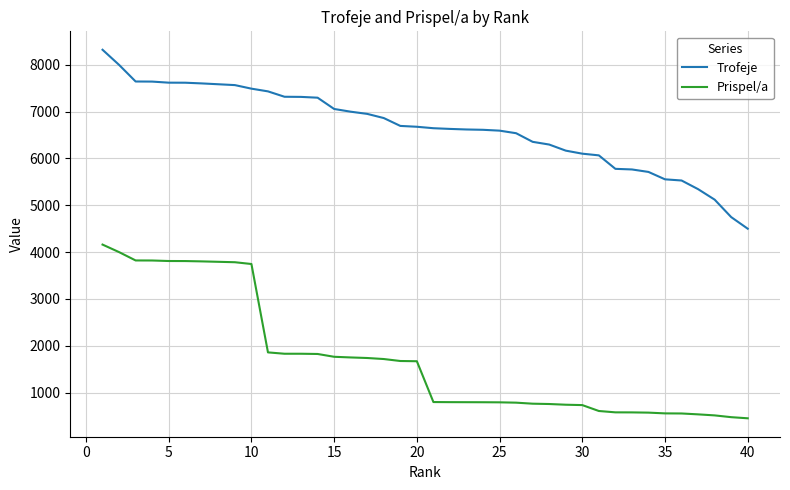

True or false: Prispel/a and Trofeje intersect in this chart.

False